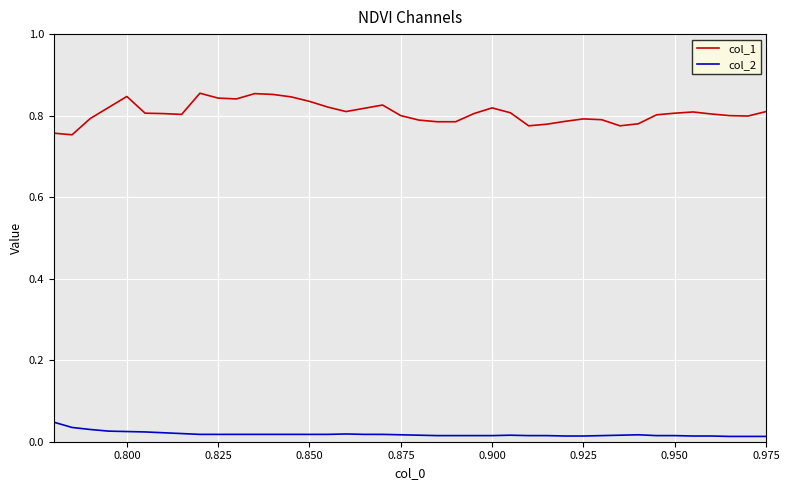

How many lines are shown in the chart?

2